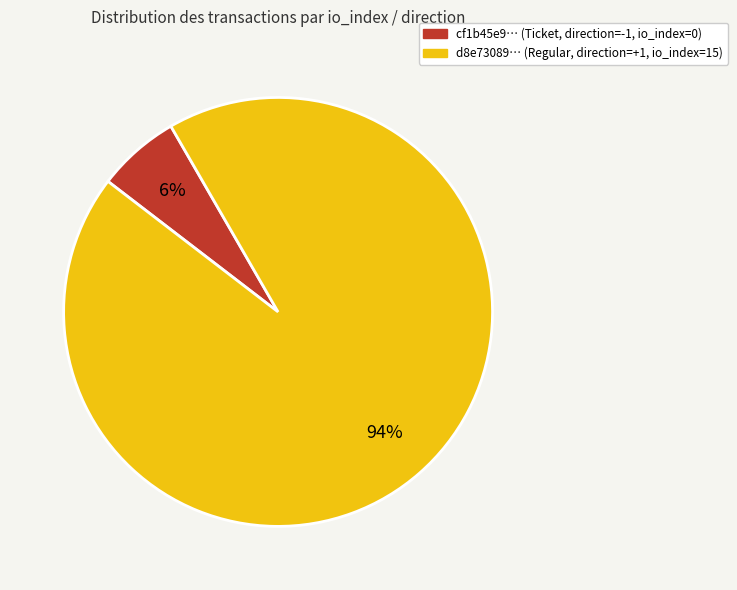

Is there any slice that represents more than half of the pie?

Yes